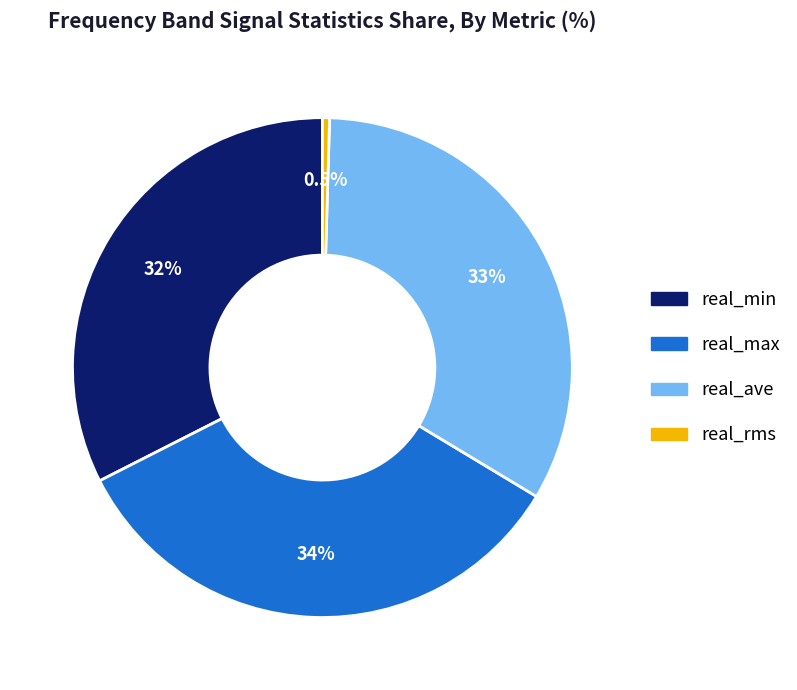

Which category has the smallest portion of the pie?

real_rms